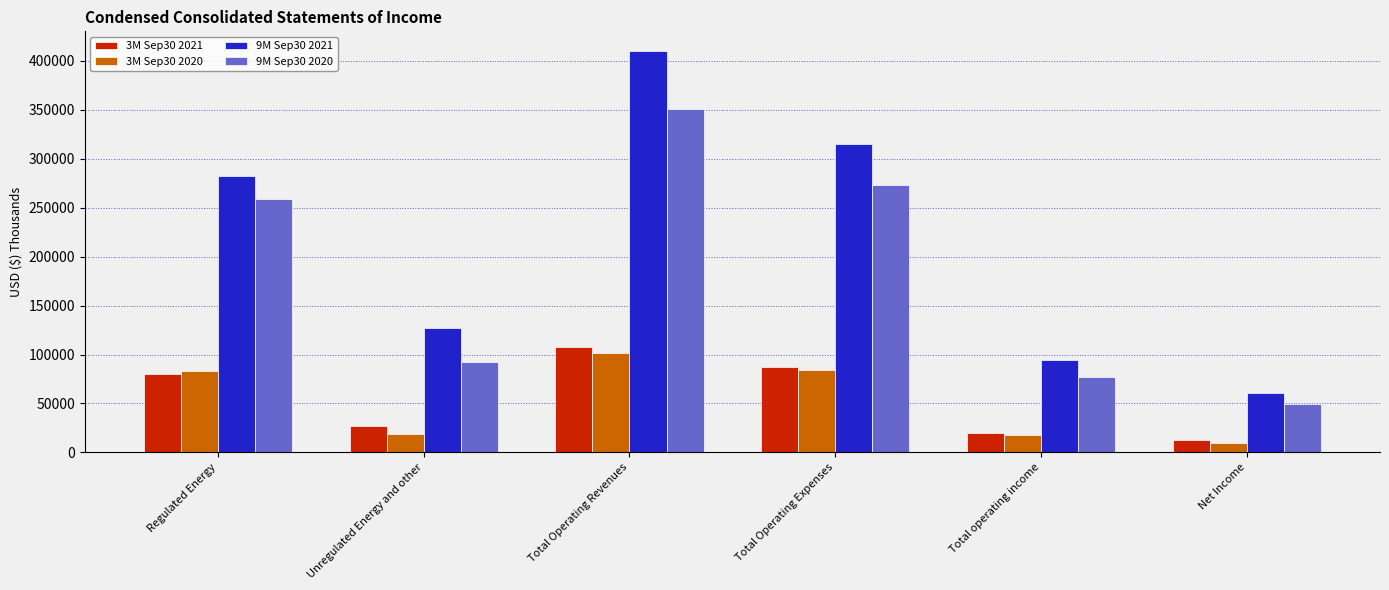

What position from the right is Total Operating Revenues?

4